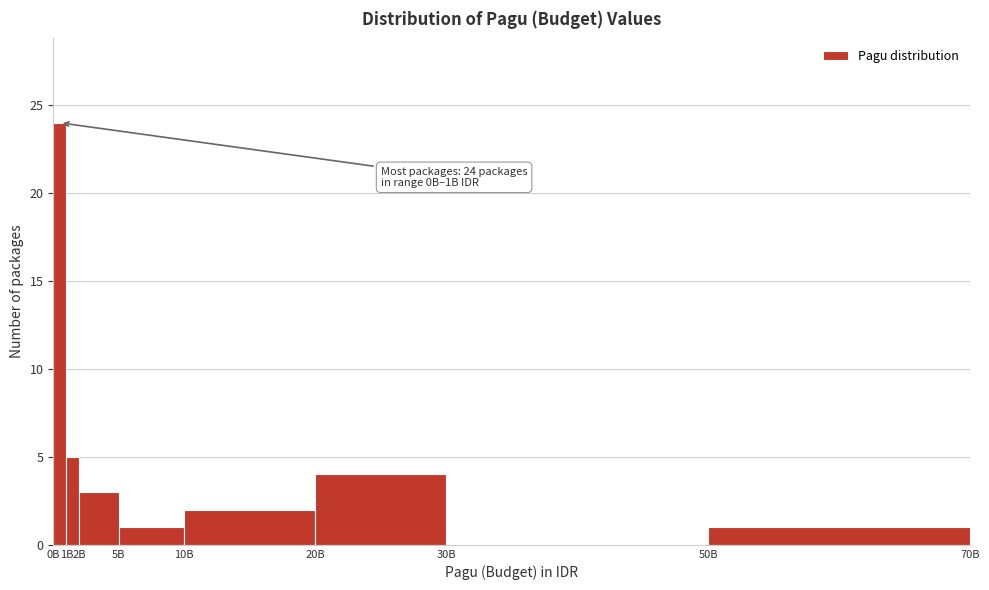

Reading right to left, list all the values displayed in this chart.

50B=1	30B=0	20B=4	10B=2	5B=1	2B=3	1B=5	0B=24